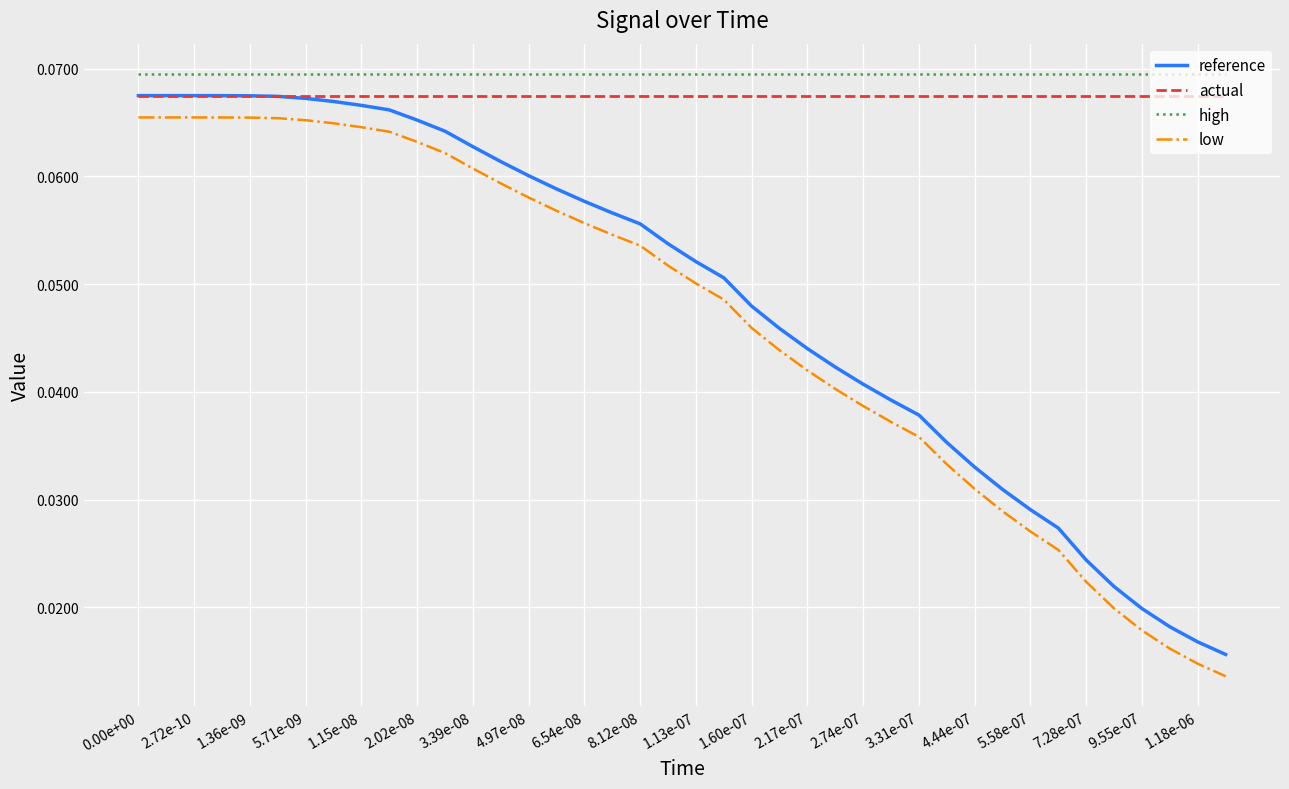

What is the sum of all reference values?

1.9